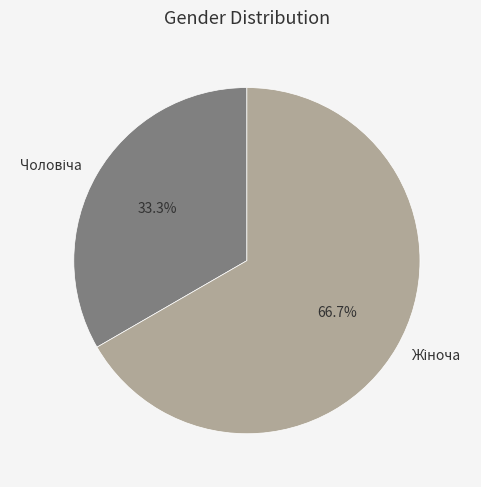

Is there a majority slice in this chart?

Yes